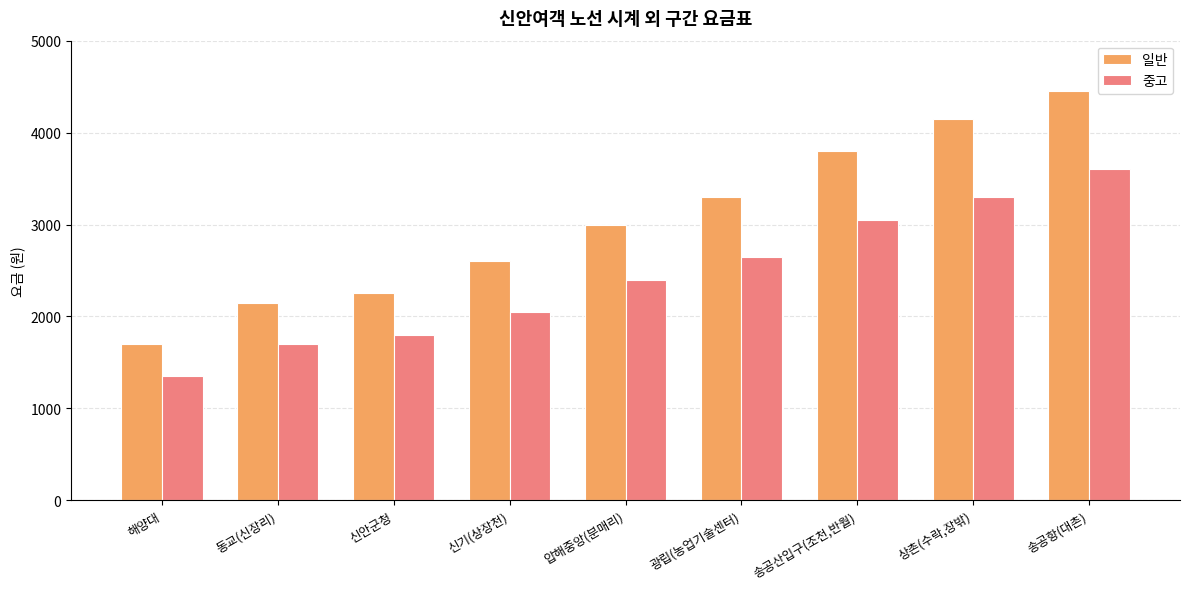

How many bars are there in total?

18